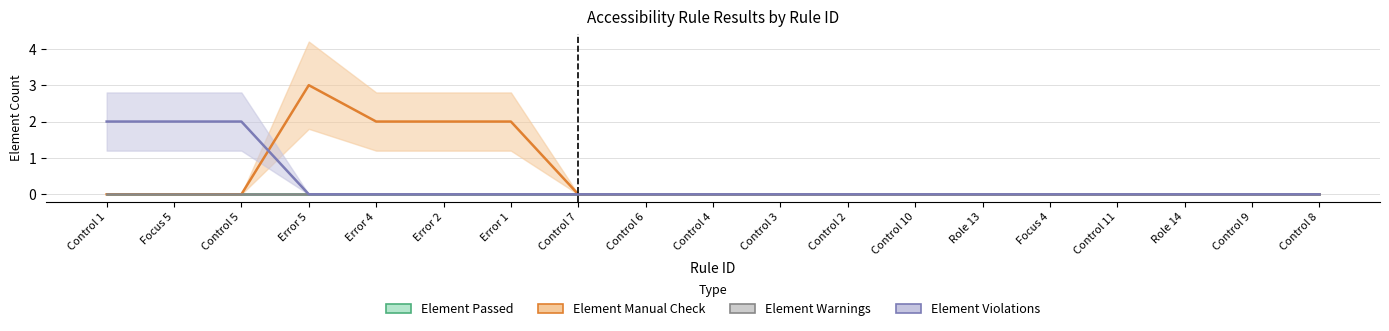

What is the difference between the Element Violations values at Role 14 and Focus 5?

2